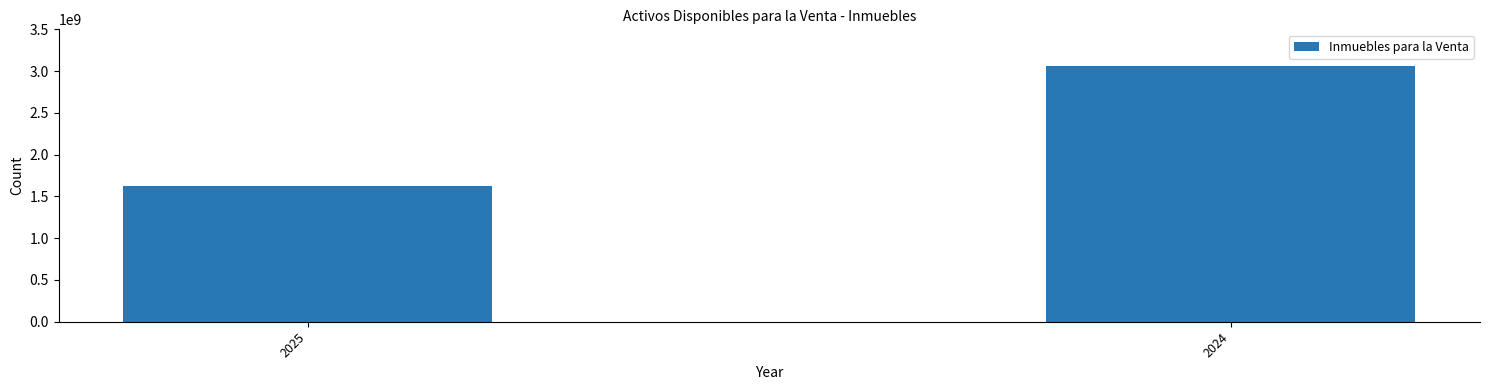

At which category does the chart reach its minimum across all series?

2025